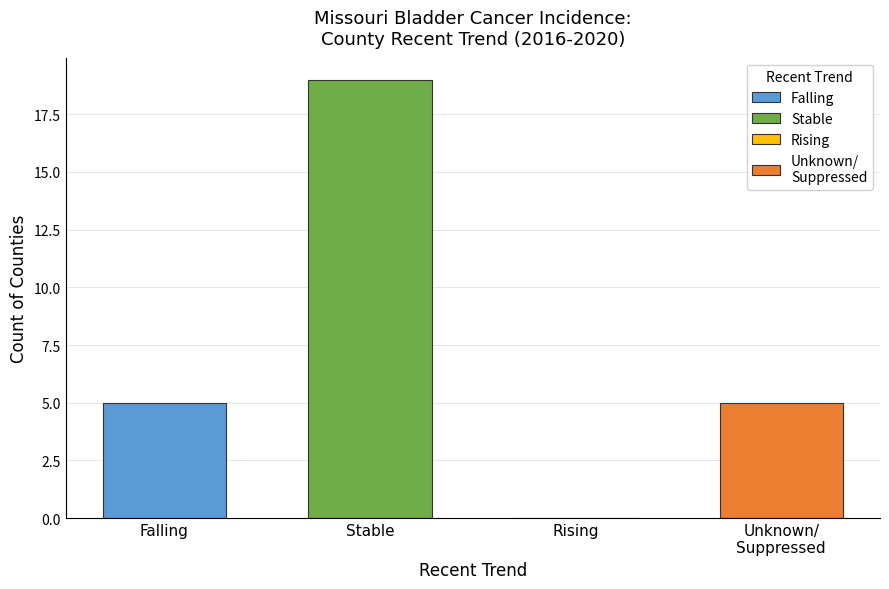

What is the greatest value displayed?

19